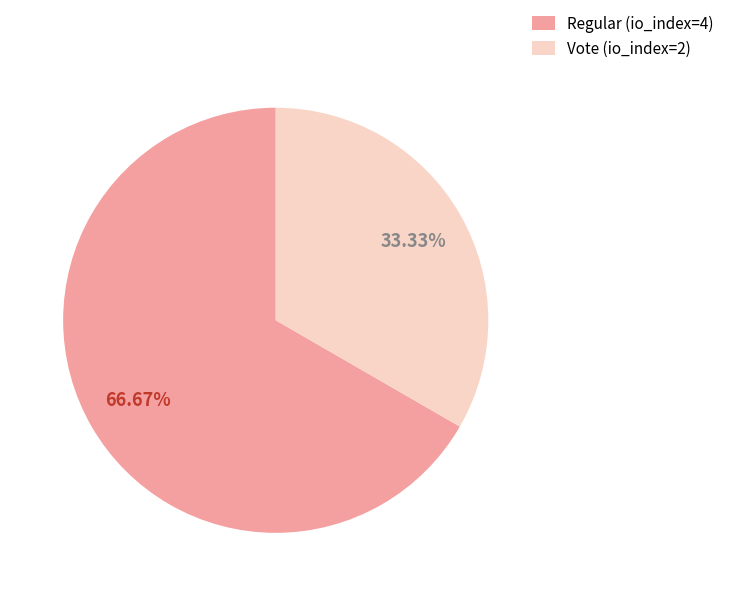

Between Vote (io_index=2) and Regular (io_index=4), which is larger?

Regular (io_index=4)